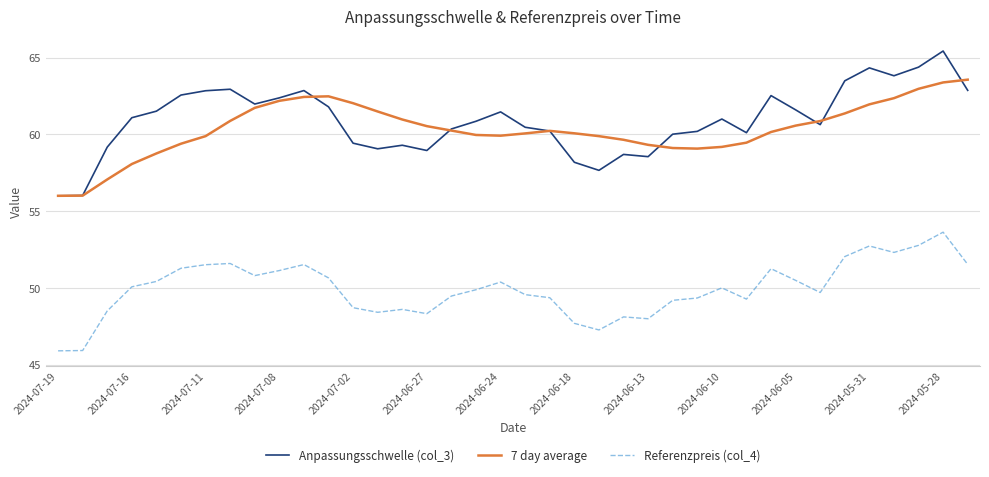

Which series has the largest range (max minus min)?

Anpassungsschwelle (col_3)